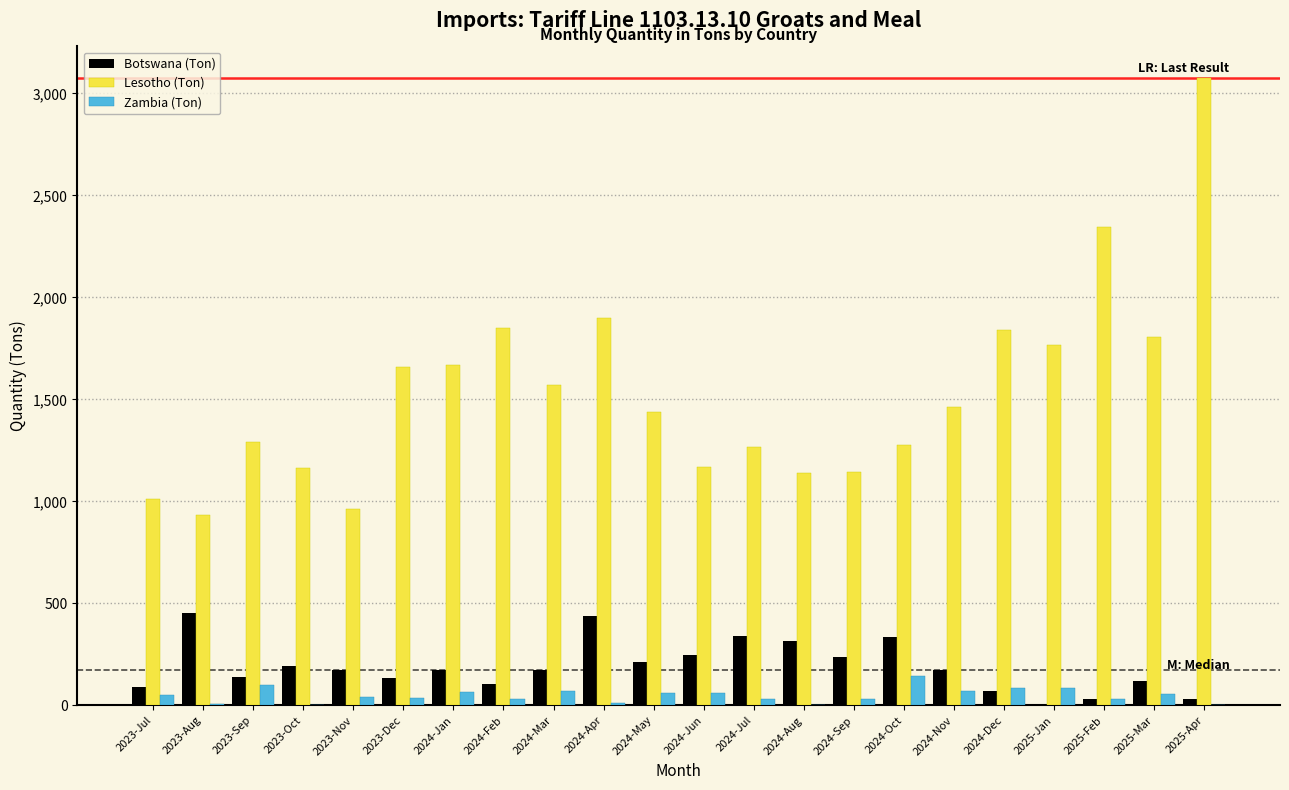

True or false: Lesotho (Ton) has a value of 2198.9 at 2024-Jul.

False